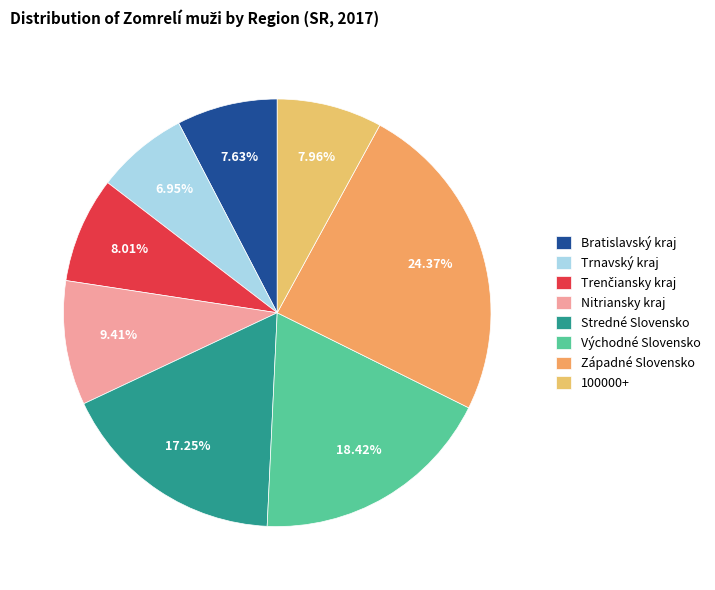

Is there a majority slice in this chart?

No